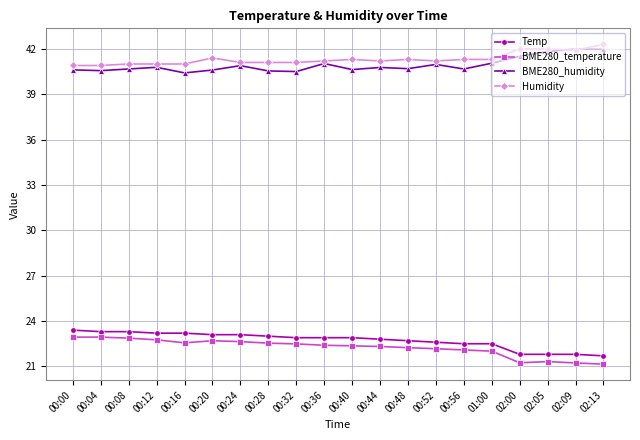

What is the label of the 14th point from the left?

00:52